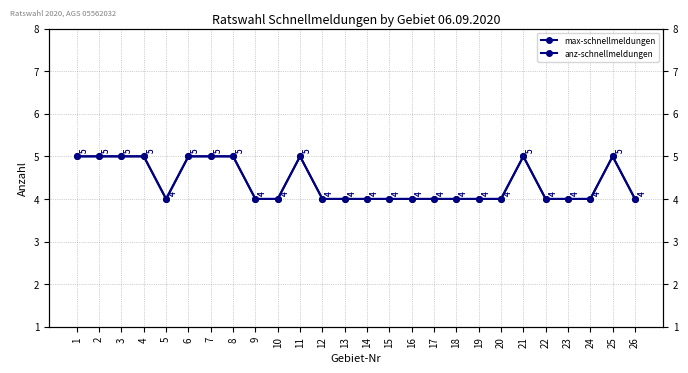

Does the chart display data point markers on the line(s)?

Yes